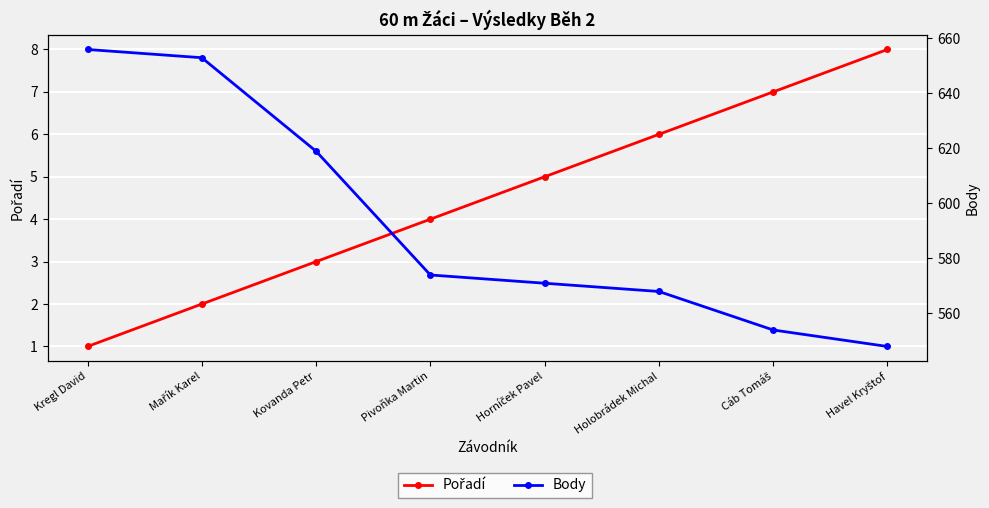

What is the total value across all series at Cáb Tomáš?

561